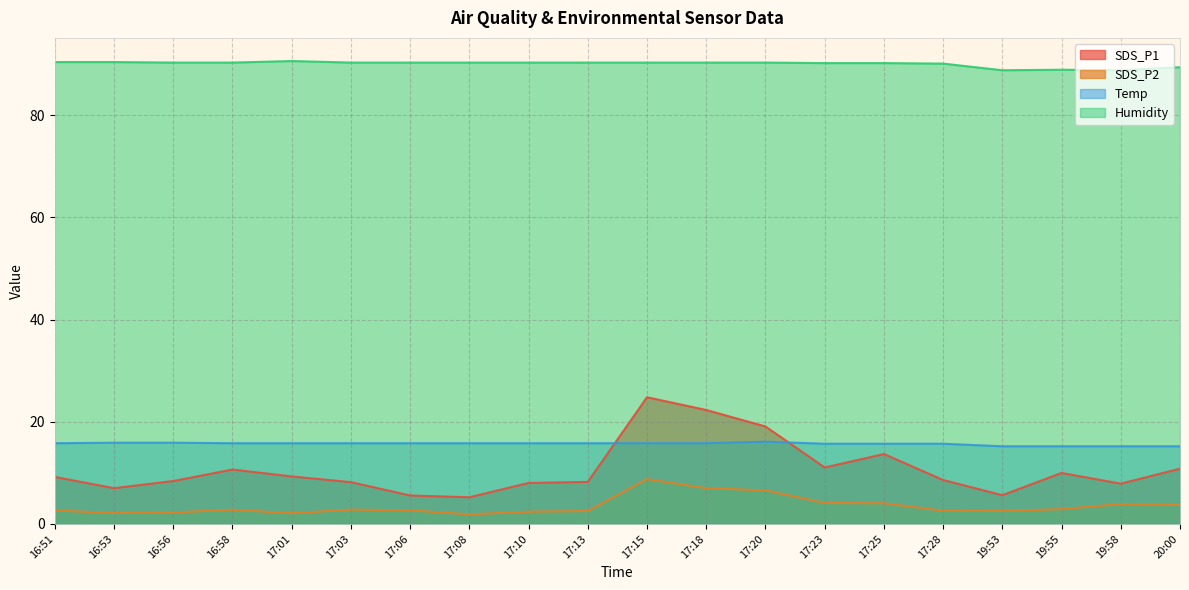

What is the total value across all series at 17:10?

116.5